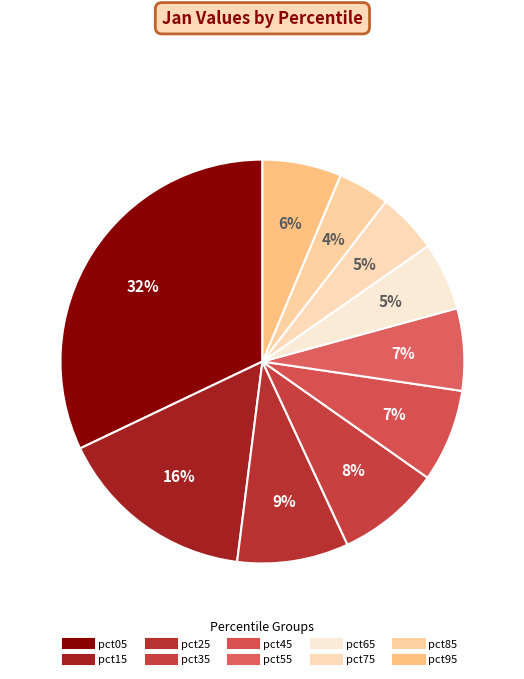

Is it true that pct55 is 7% of the pie?

True